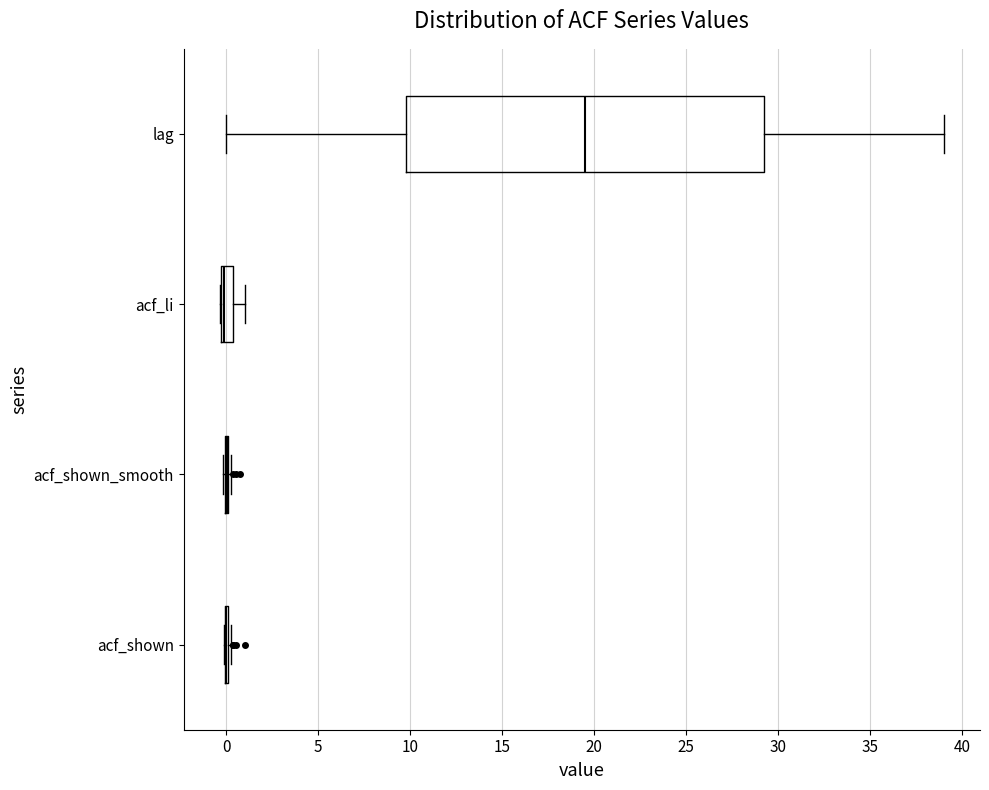

Which box is the widest, from its left edge to its right edge?

lag